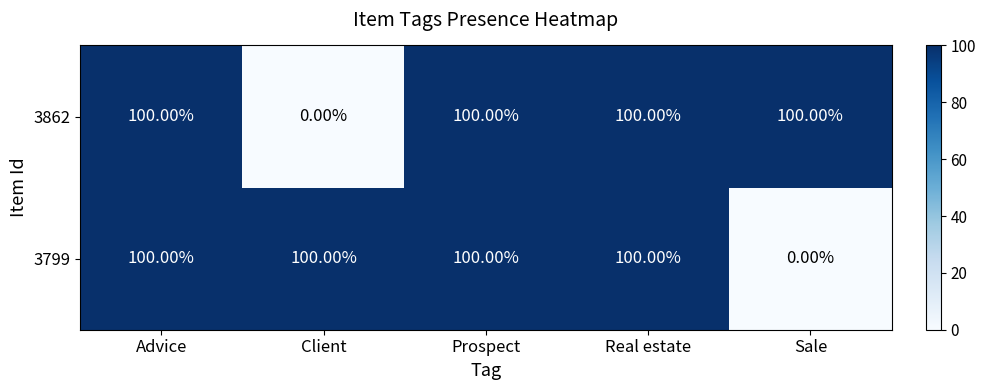

What is the difference between the maximum and minimum values in the 3862 series?

100